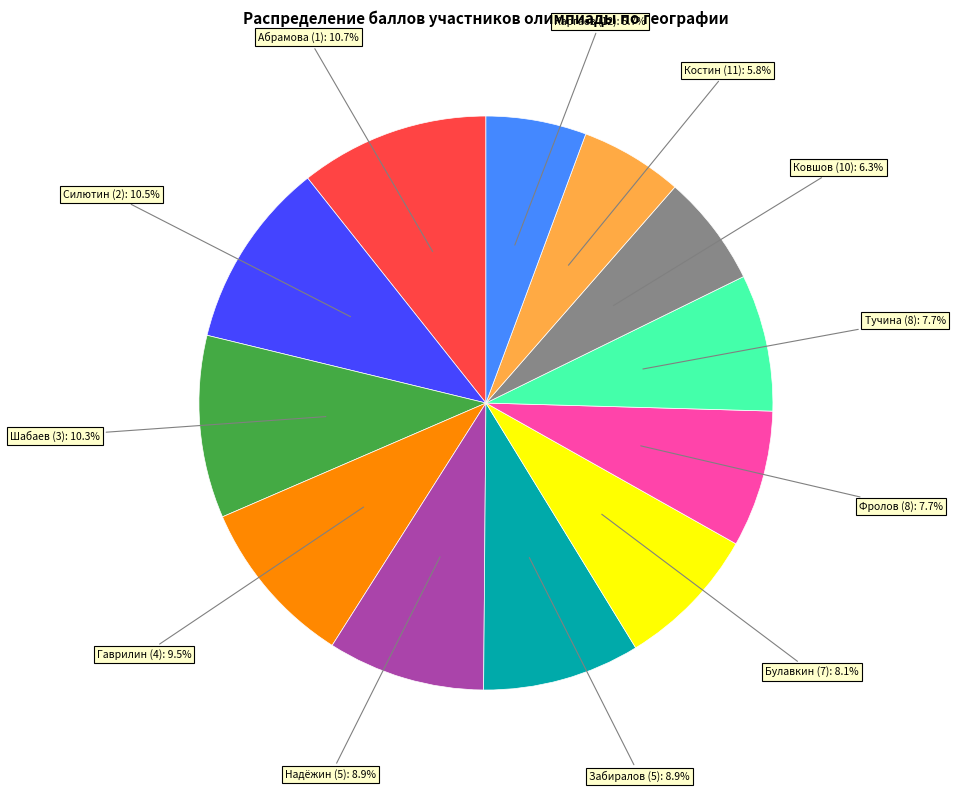

To the nearest percent, what portion does Надёжин (5) represent?

9%